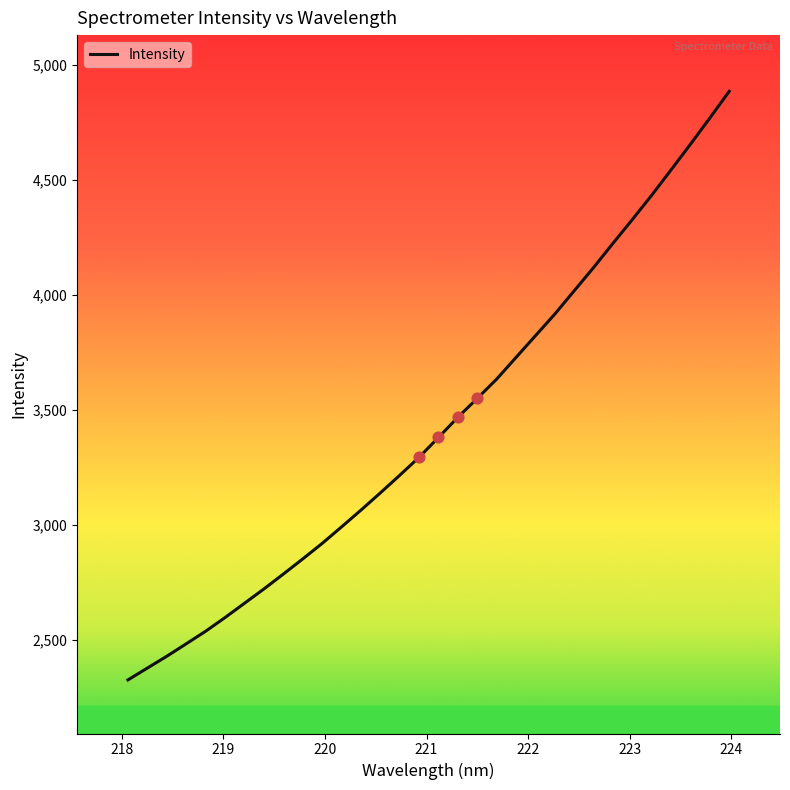

What is the smallest value displayed?

2326.8